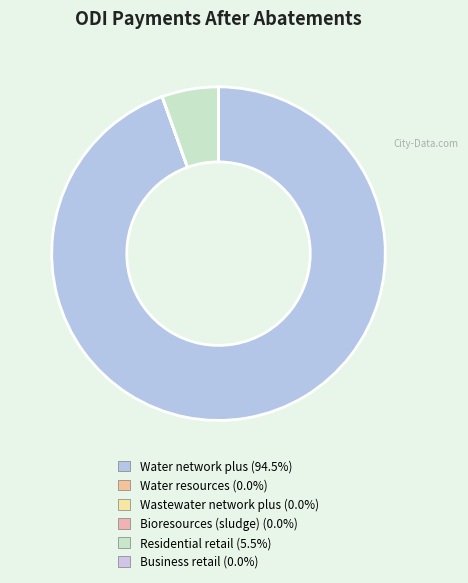

Is there a majority slice in this chart?

Yes